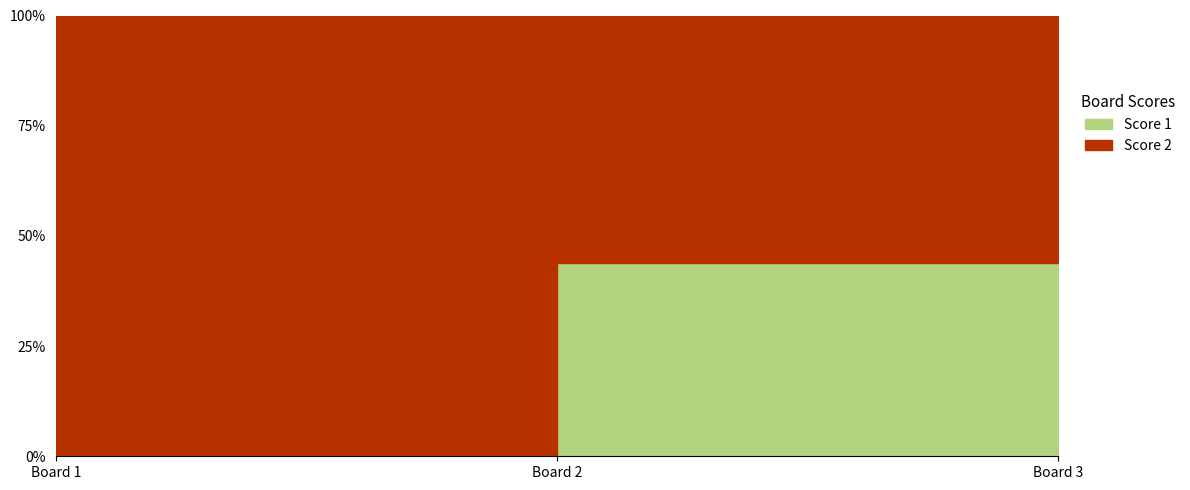

At how many categories does at least one series exceed 11?

1